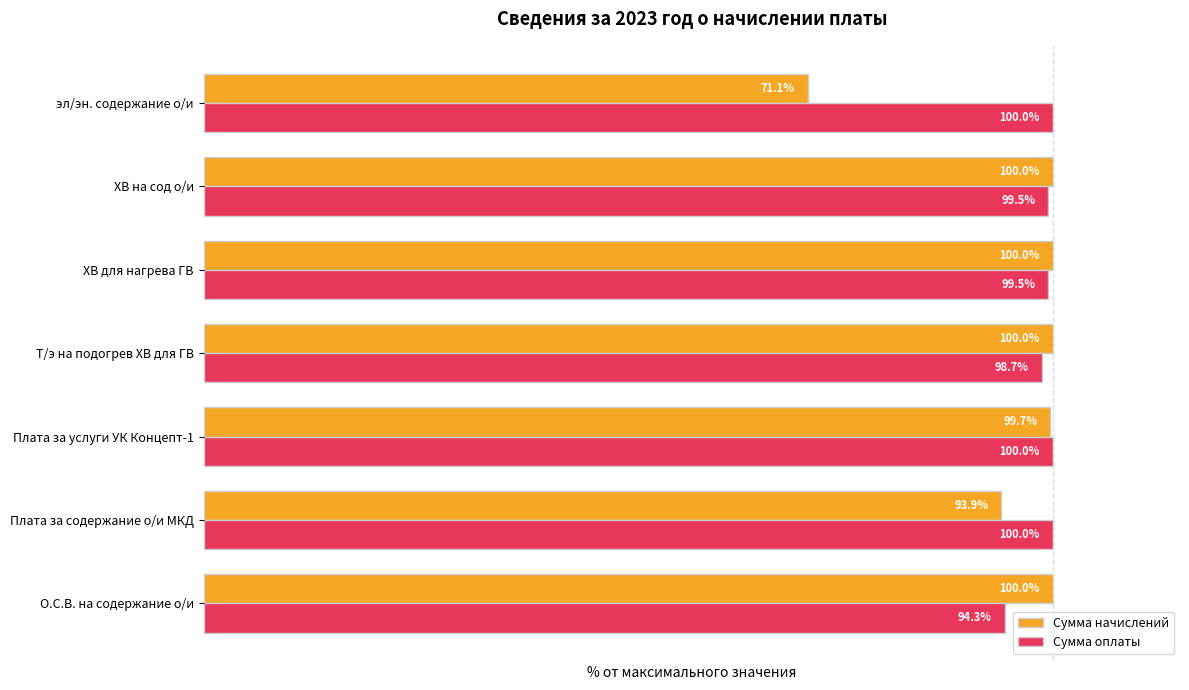

At which category is the sum across all series the highest?

Плата за услуги УК Концепт-1